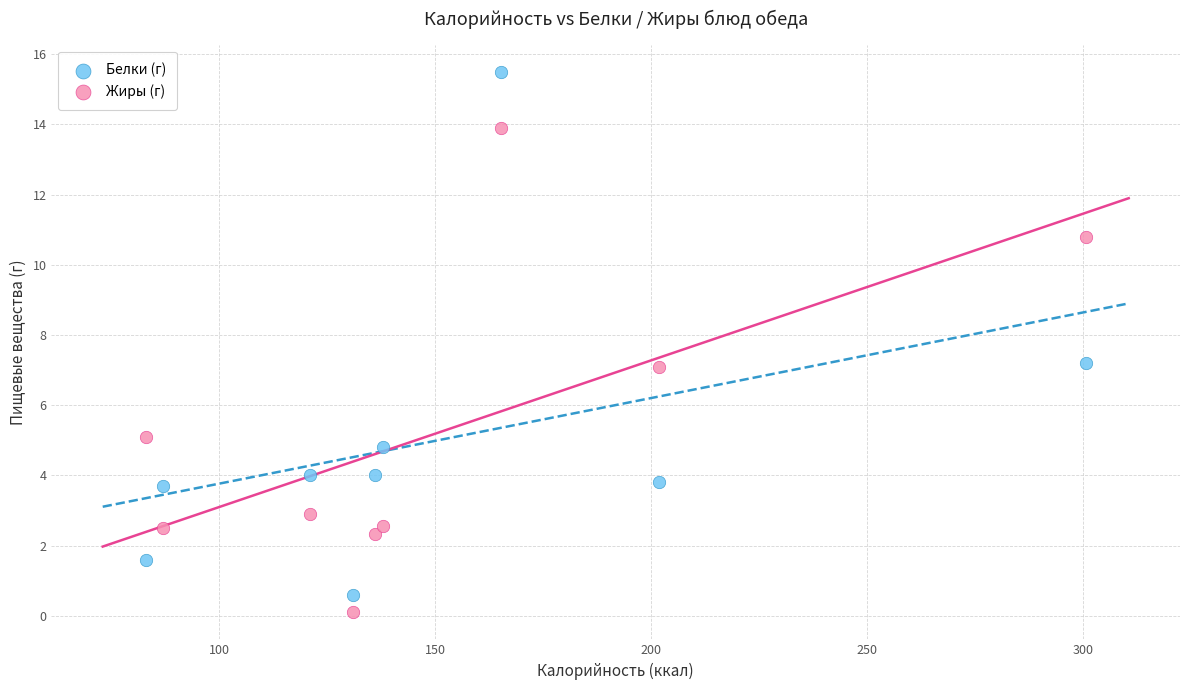

Which series reaches the maximum Y coordinate?

Белки (г)